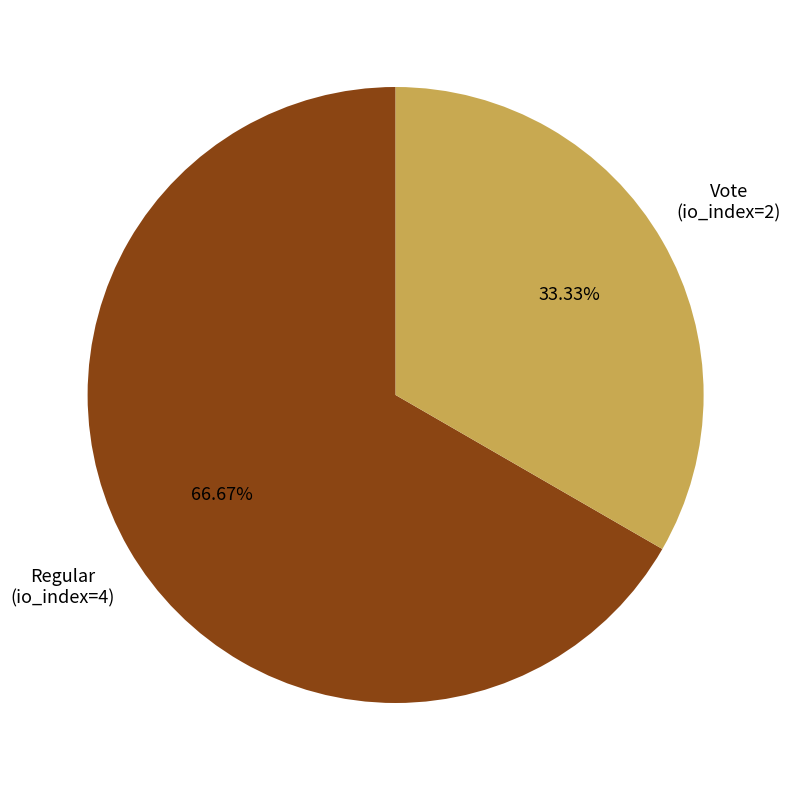

Approximately how many times larger is the value at Vote compared to Regular?

0.5